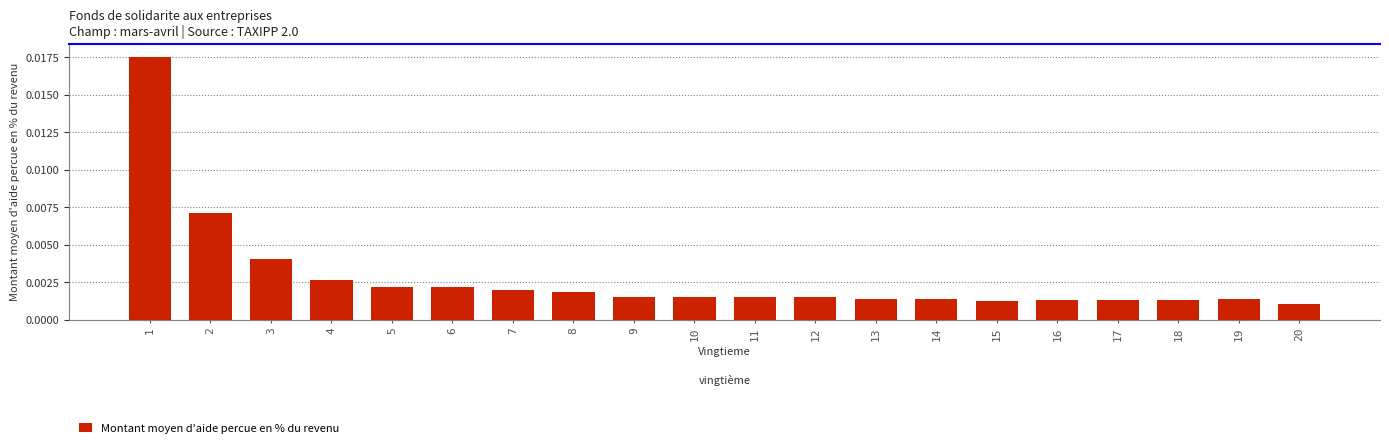

Between 3 and 10, which is larger?

3